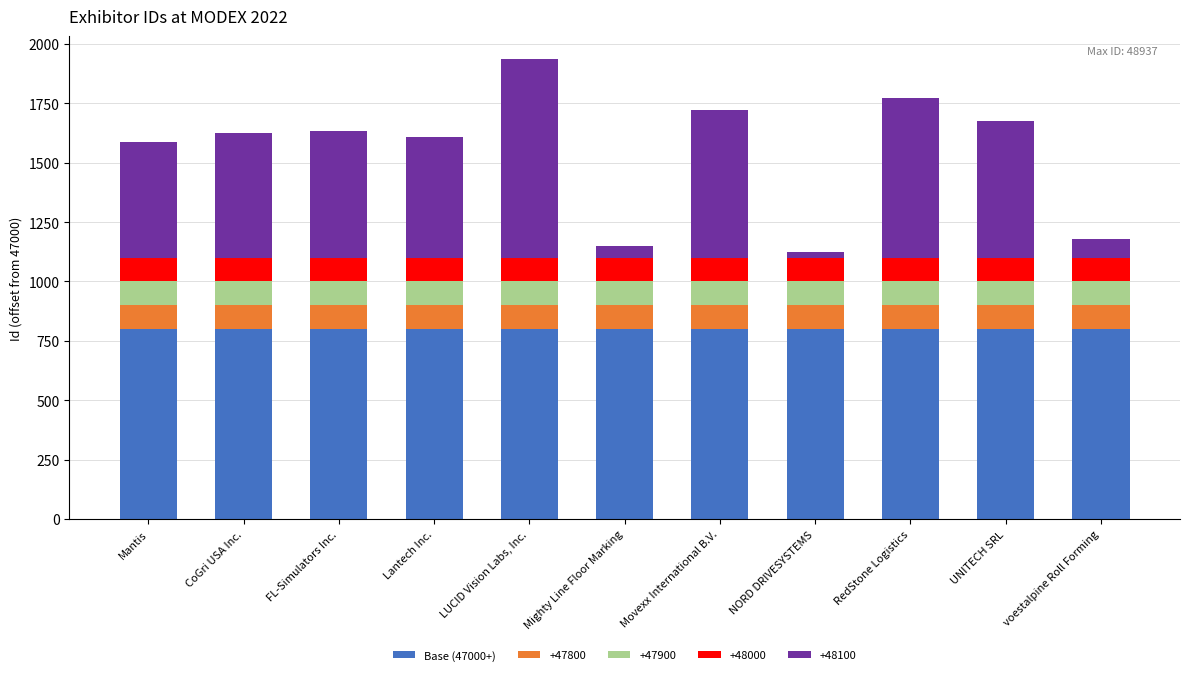

What is the total value across all series at UNITECH SRL?

1675